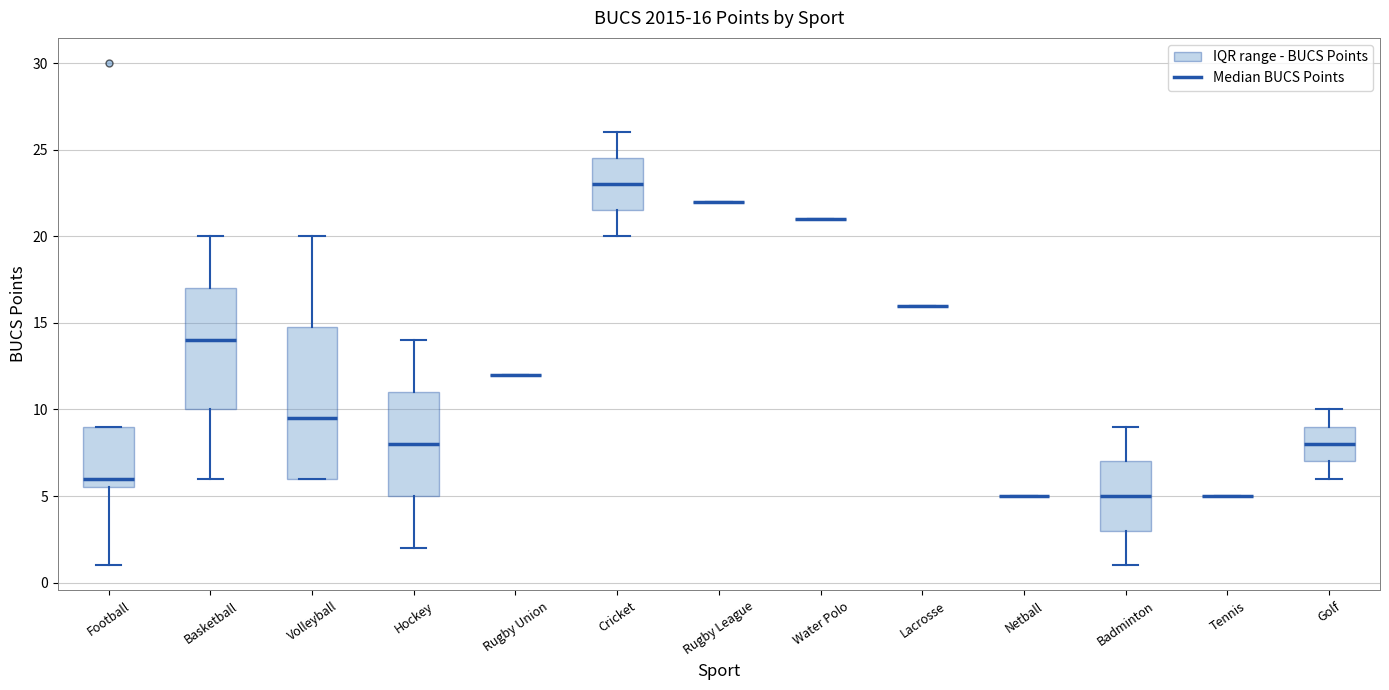

Which box is the tallest, from its lower edge to its upper edge?

Volleyball